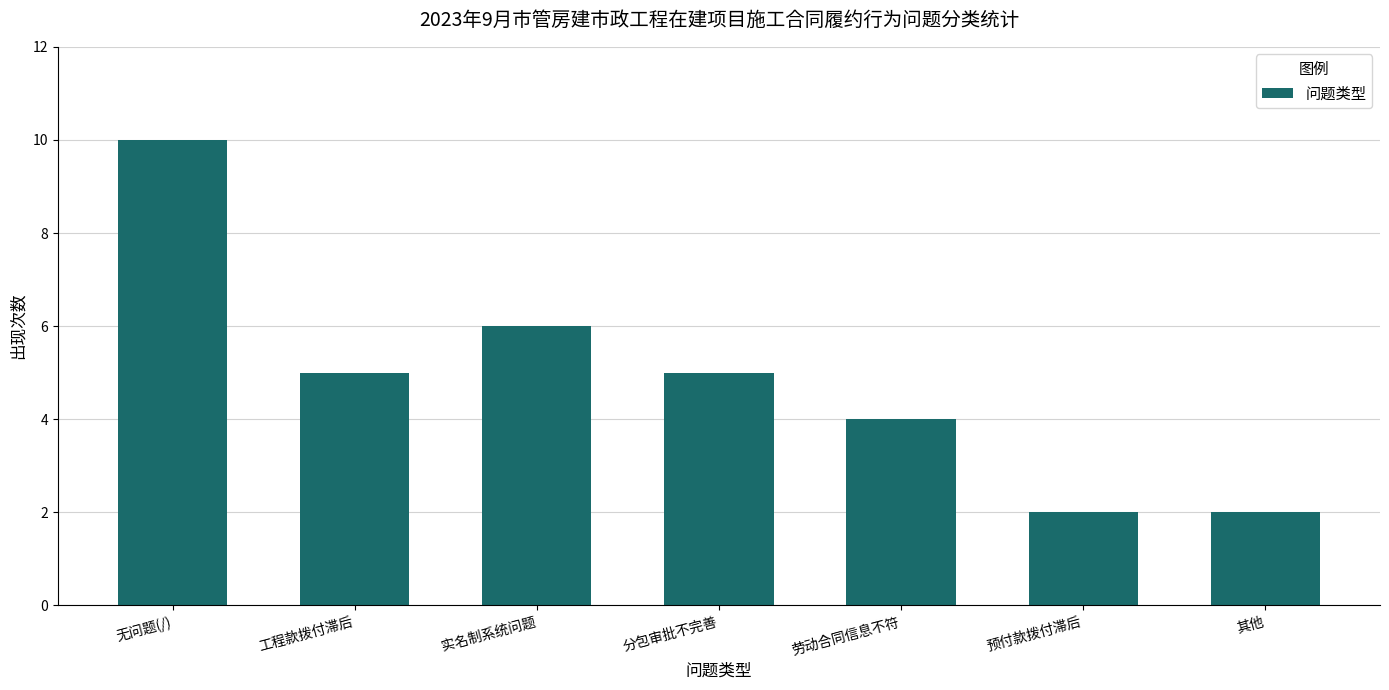

What is the difference between the maximum and minimum values?

8